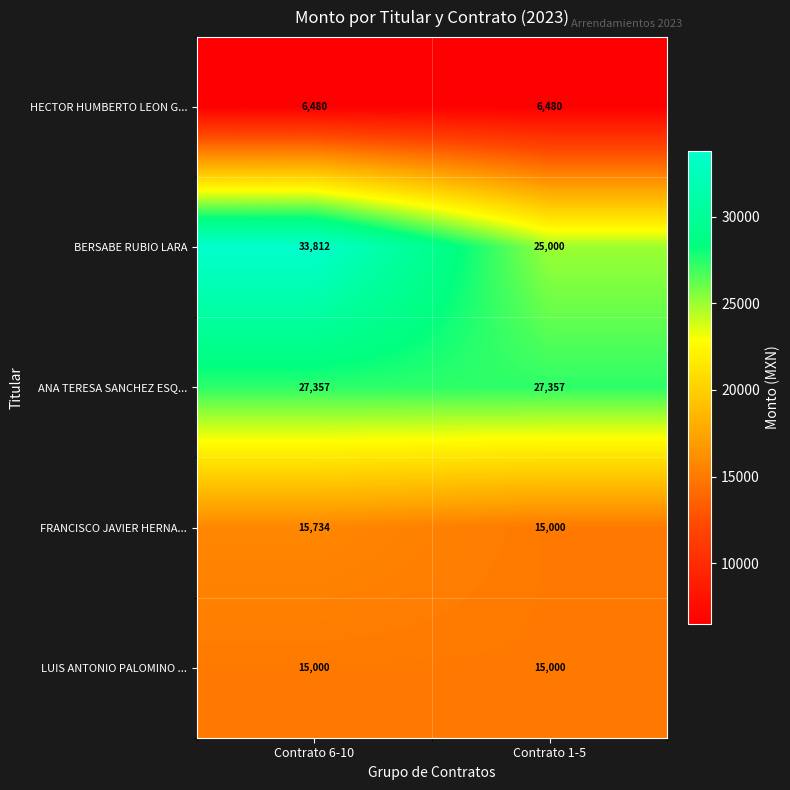

Count the number of data series in this chart.

5